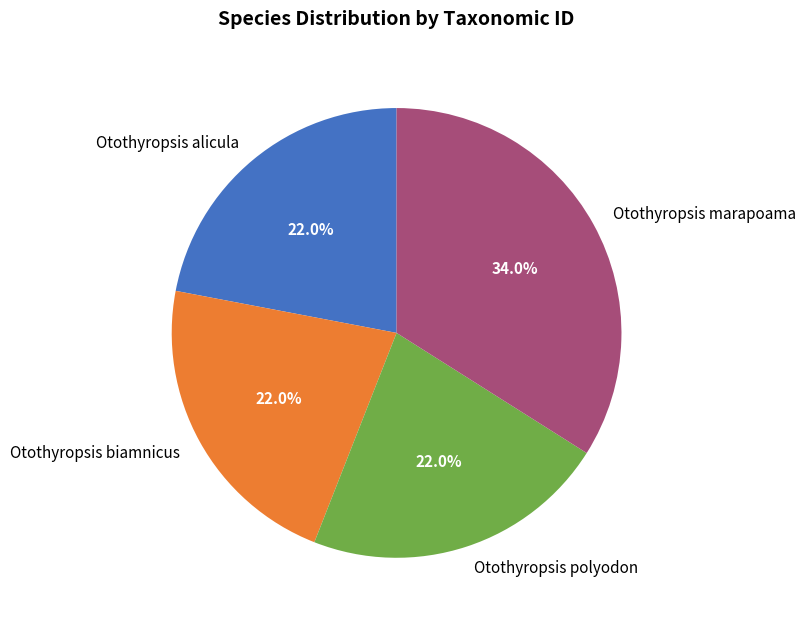

To the nearest percent, what percentage of the pie is Otothyropsis marapoama?

34%